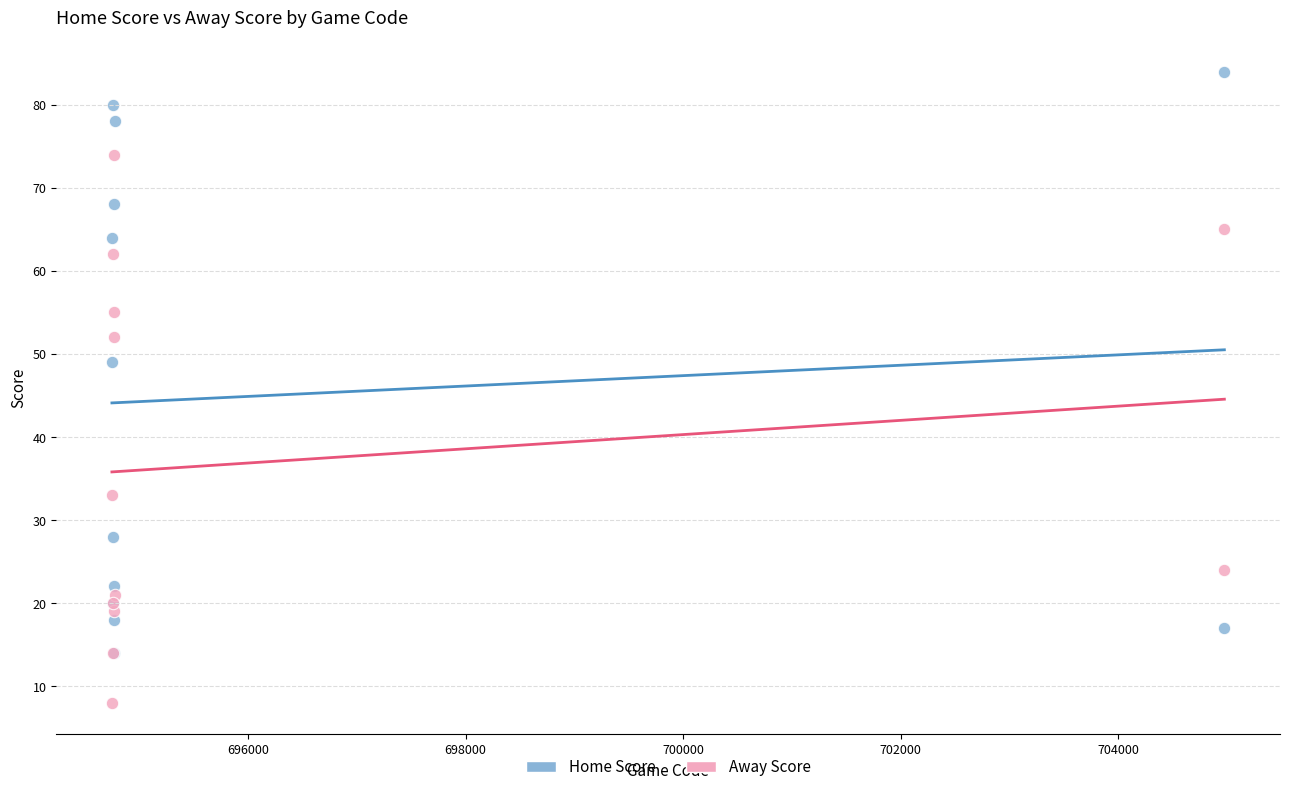

Across all series, what Y value is closest to 46?

49